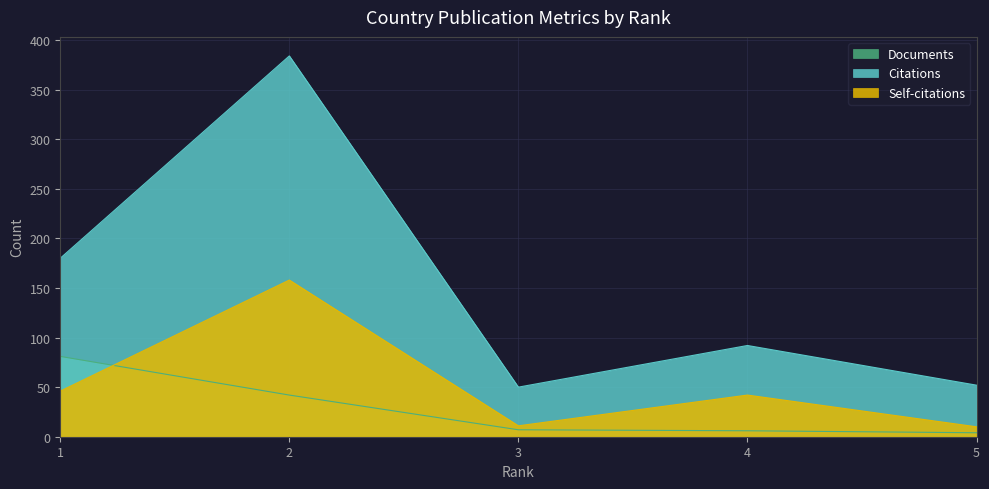

Which series has the largest range (max minus min)?

Citations